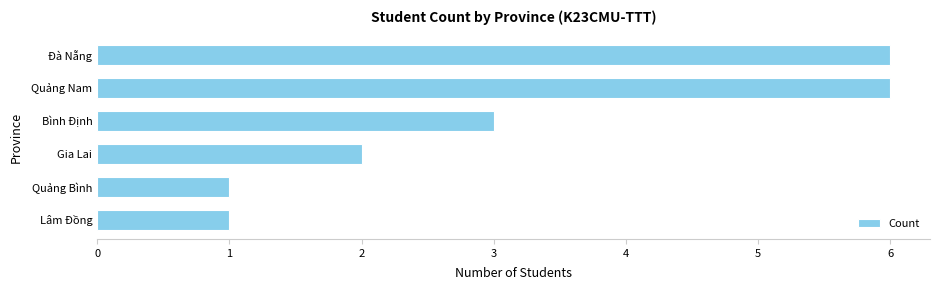

What is the ratio of the value at Quảng Bình to the value at Gia Lai?

0.5